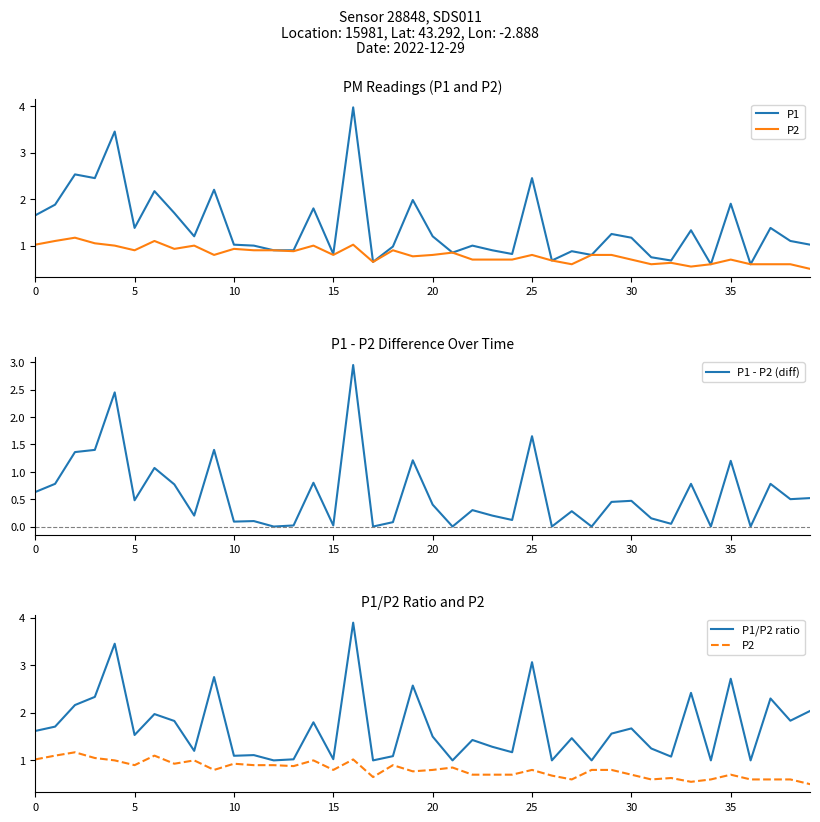

Which has a higher value, 16 or 32?

16